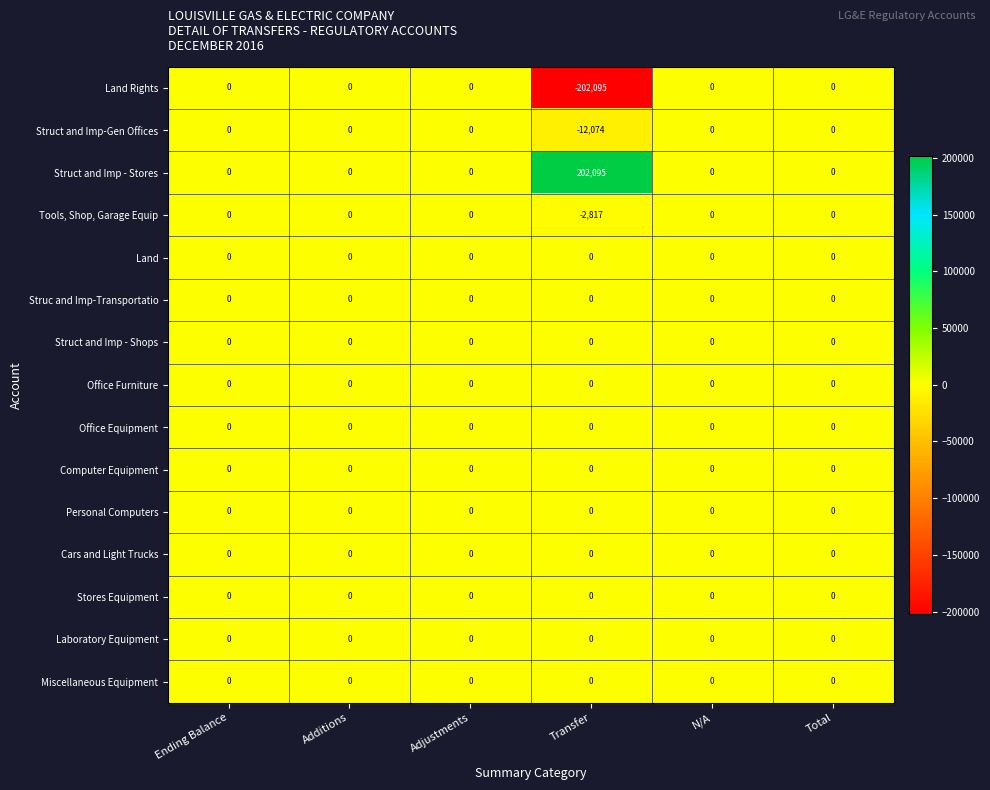

The Miscellaneous Equipment series shows 0 at Transfer. True or false?

True